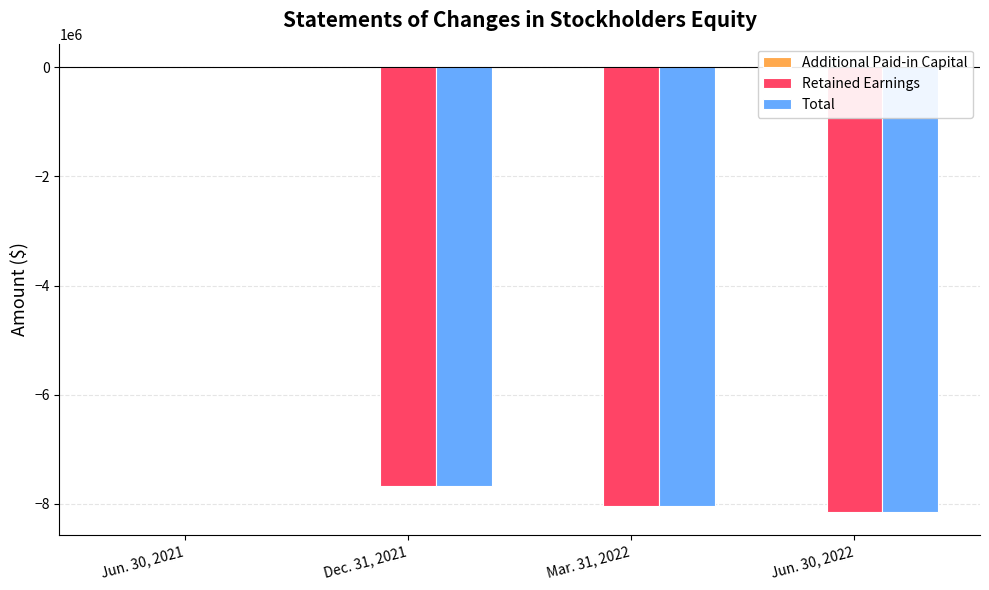

True or false: Additional Paid-in Capital has a value of -12250 at Mar. 31, 2022.

False